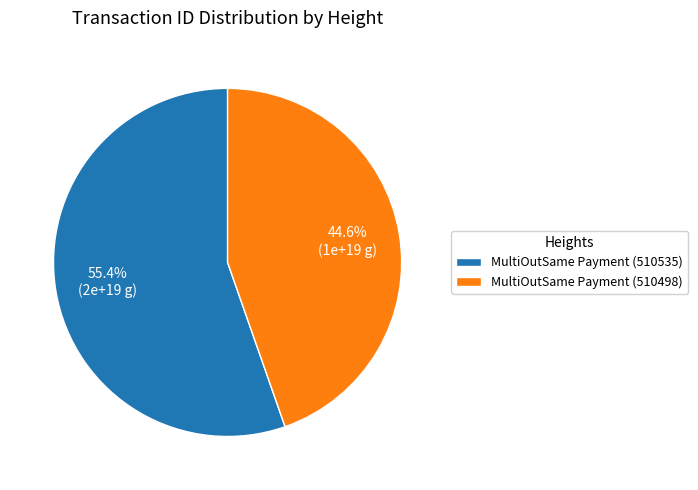

Does MultiOutSame Payment (510535) represent more than half of the total?

Yes